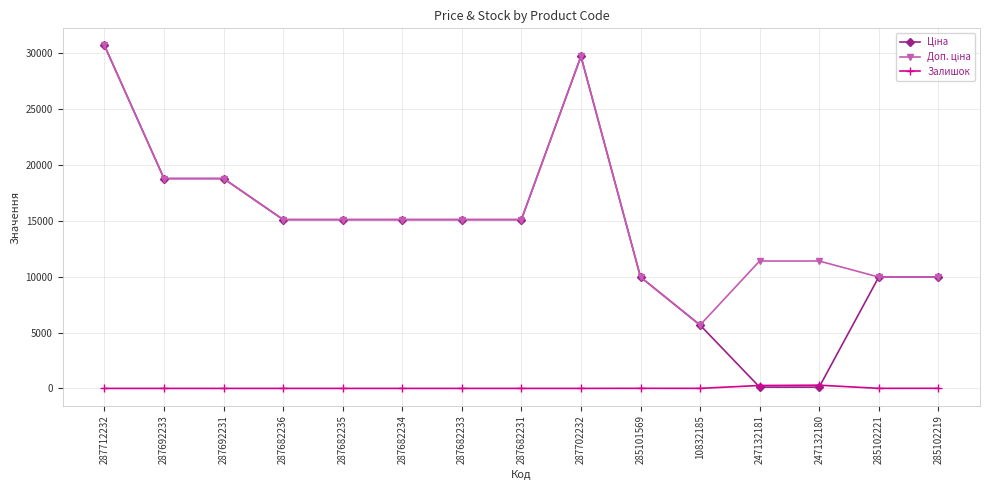

How many lines are shown in the chart?

3